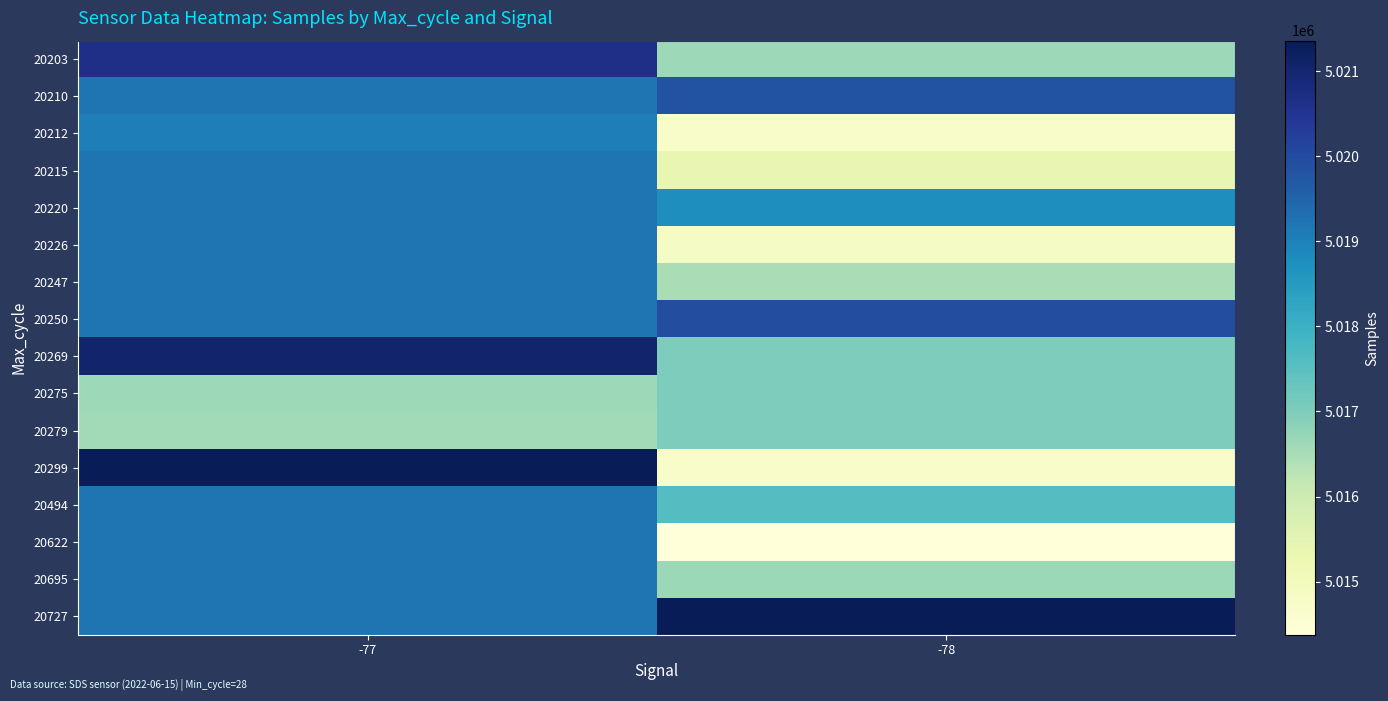

At how many categories does at least one series exceed 5020801?

2